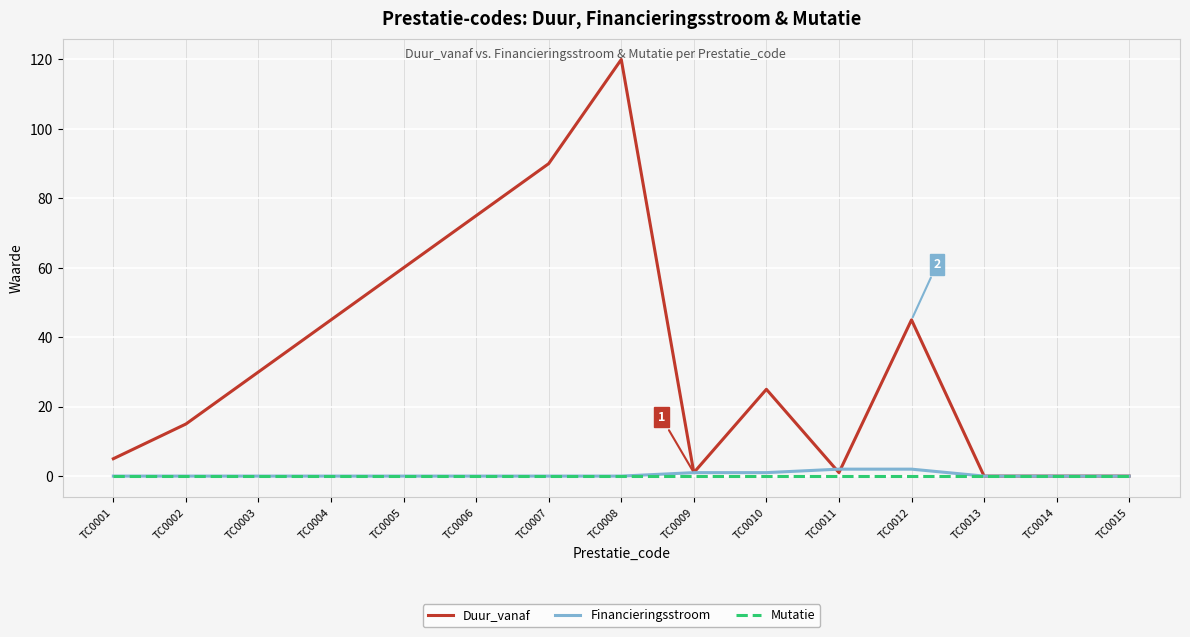

Which series has the largest total across all categories?

Duur_vanaf